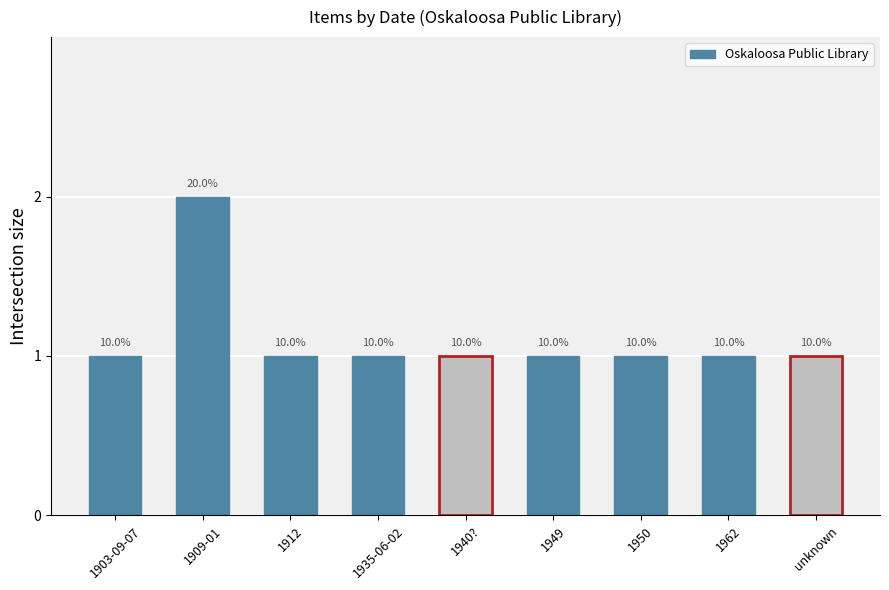

What is the approximate value at 1940??

1